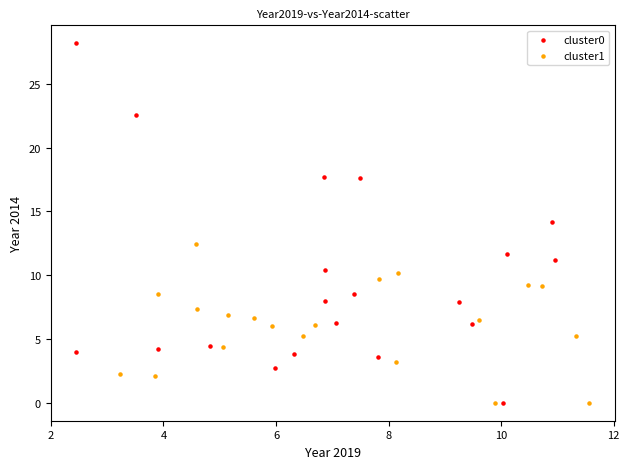

Which series has the largest Y range (max minus min)?

cluster0